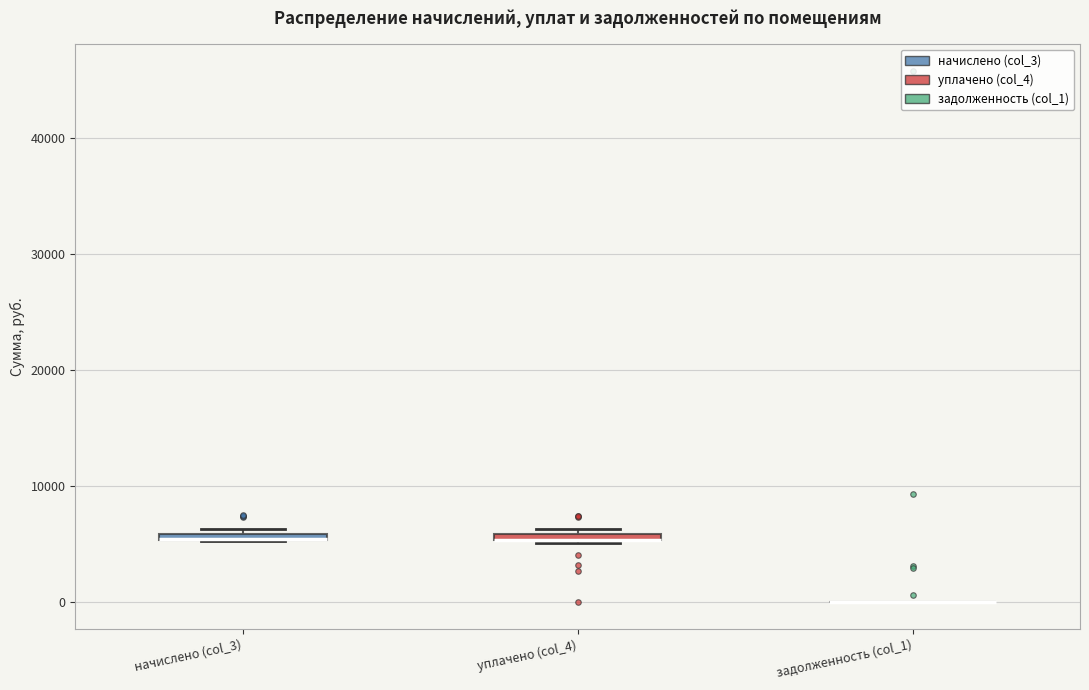

Where is the upper edge of the box for начислено (col_3) on the y-axis? The values are not printed on the chart, so give them approximately, as read against the axis.

6000